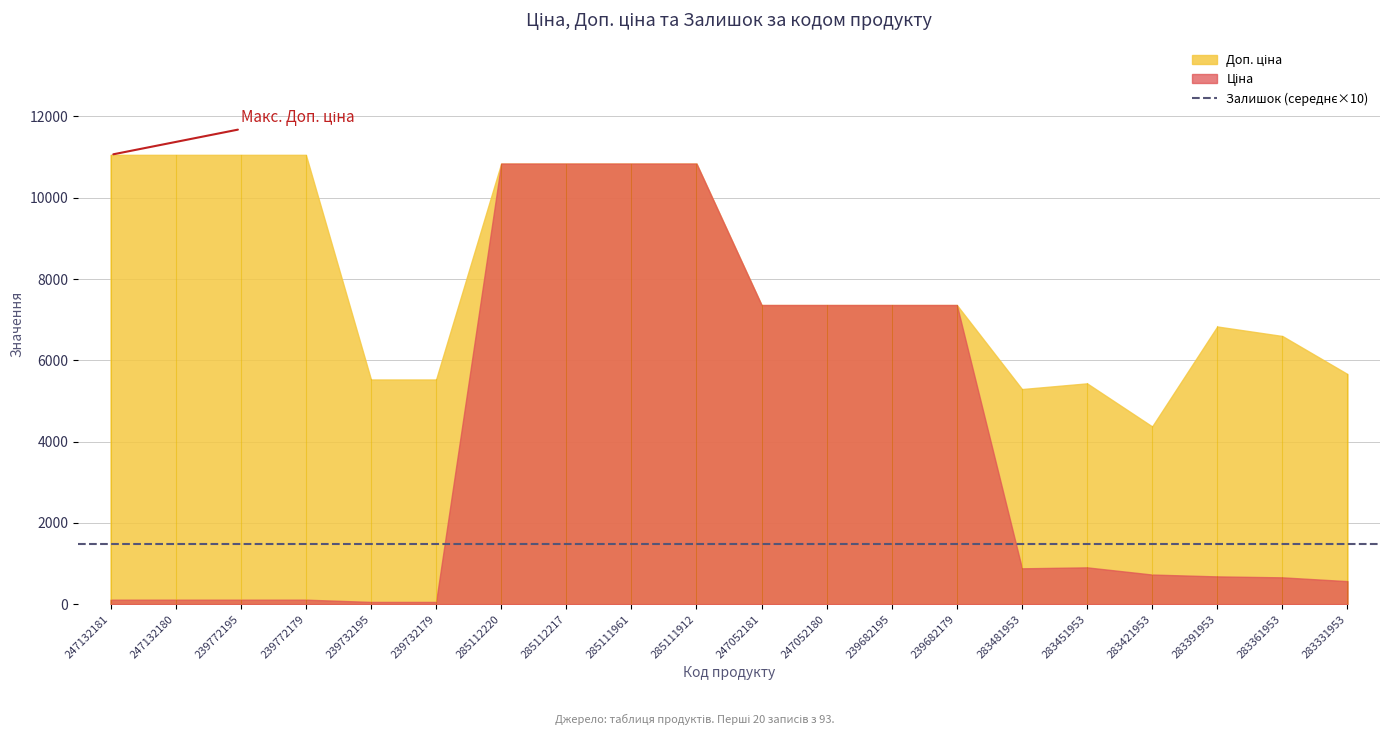

Where is Ціна nearest to the value 5447?

247052181